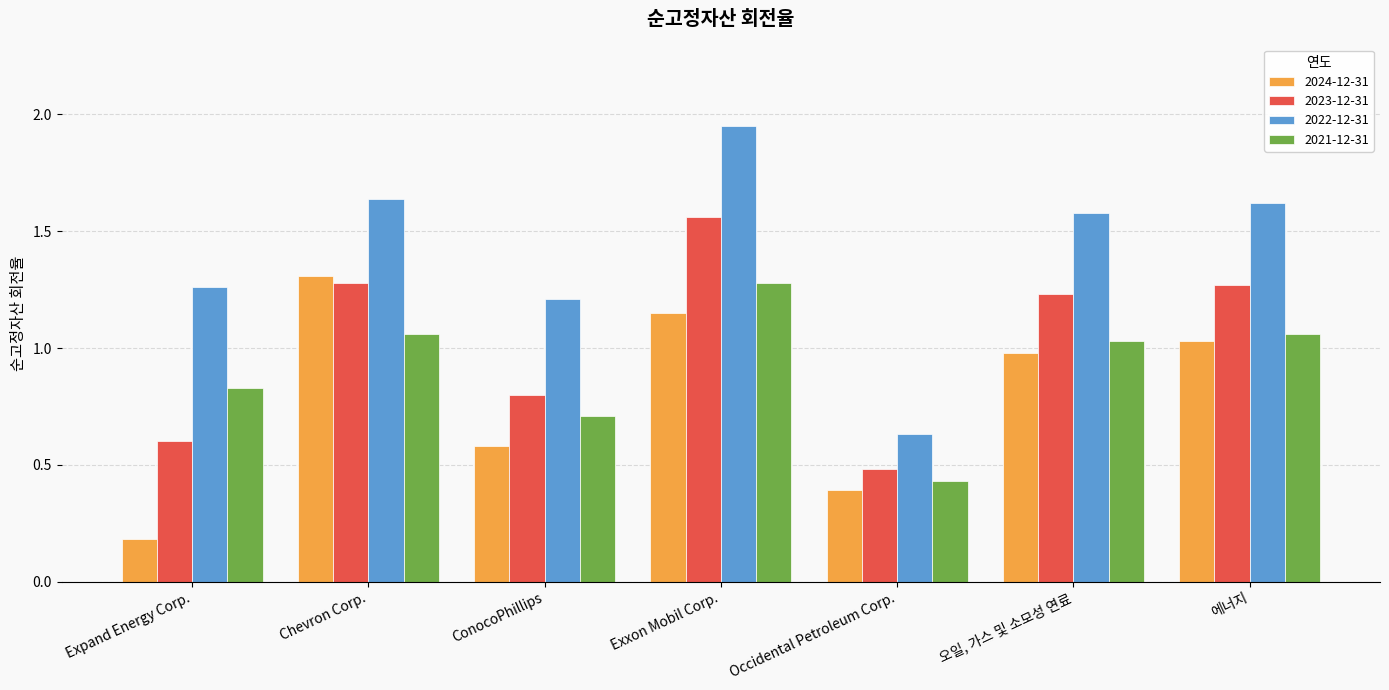

What is the total value across all series at 에너지?

5.0